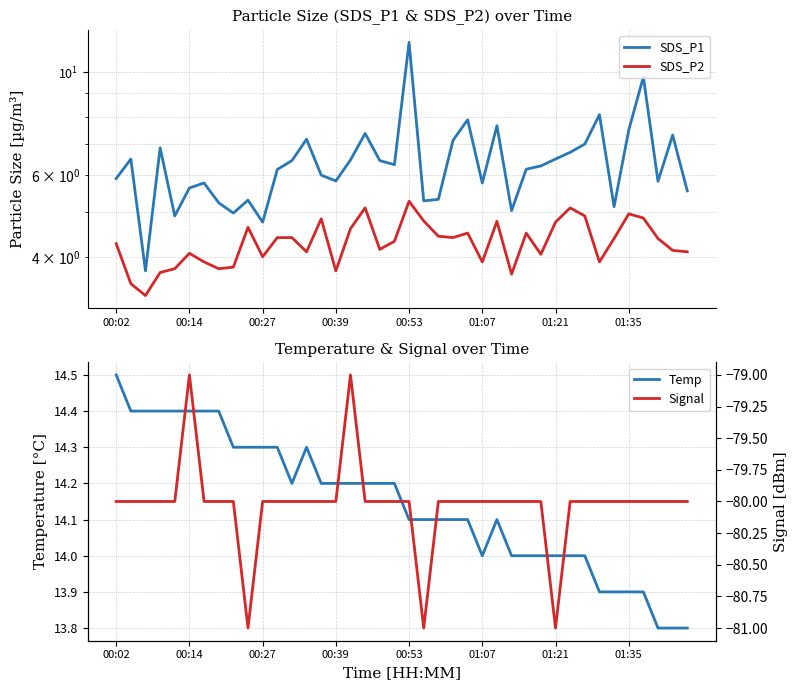

What is the total value across all series at 14?

-55.0